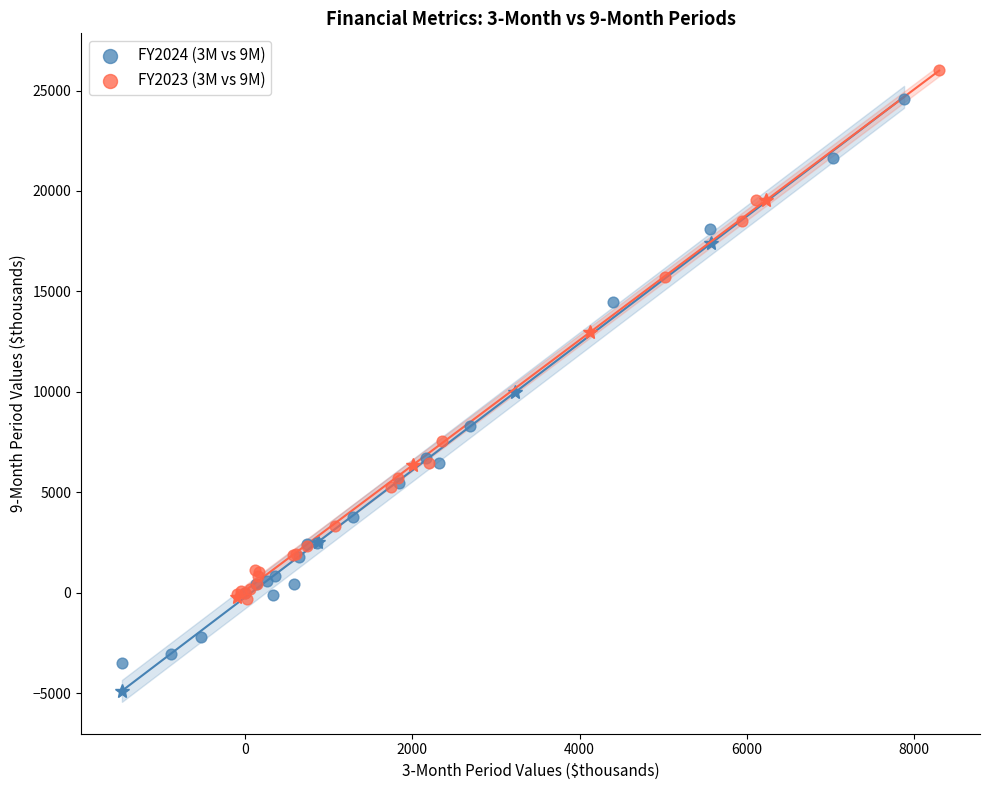

Which series reaches the minimum Y coordinate?

FY2024 (3M vs 9M)